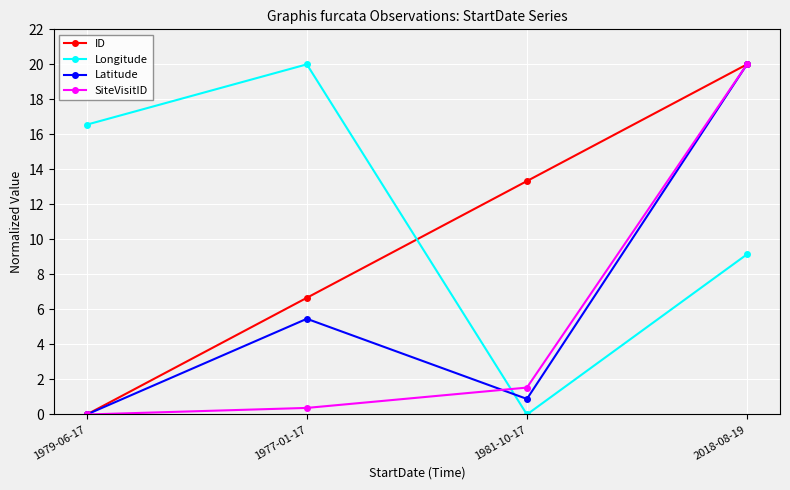

Reading right to left, list all the values displayed in this chart.

ID: 20.0	13.3	6.7	0.0
Longitude: 9.1	0.0	20.0	16.6
Latitude: 20.0	0.9	5.5	0.0
SiteVisitID: 20.0	1.5	0.4	0.0